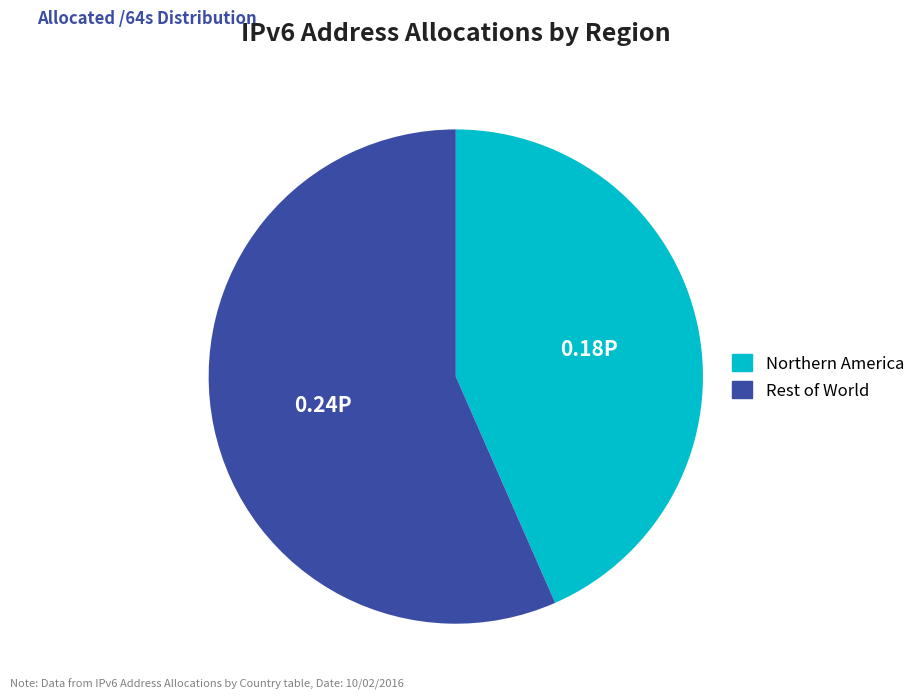

Is there a majority slice in this chart?

Yes